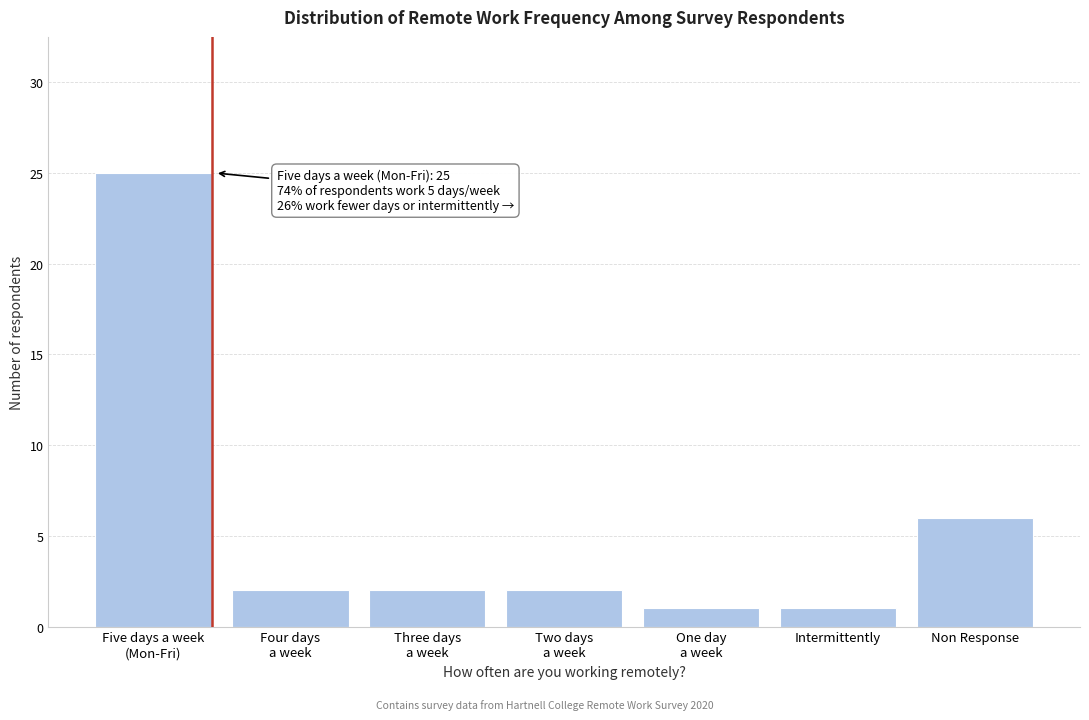

Reading left to right, transcribe all the data shown in this chart.

25	2	2	2	1	1	6